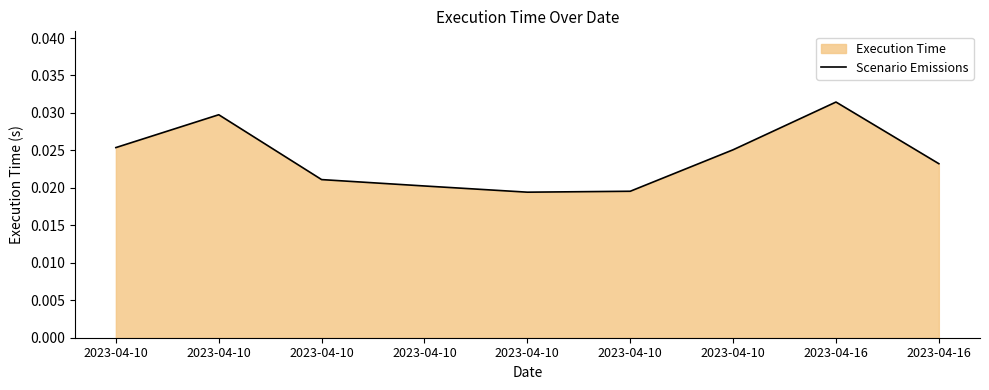

List the labels in order of value, smallest first.

2023-04-10, 2023-04-10, 2023-04-10, 2023-04-10, 2023-04-16, 2023-04-10, 2023-04-10, 2023-04-10, 2023-04-16